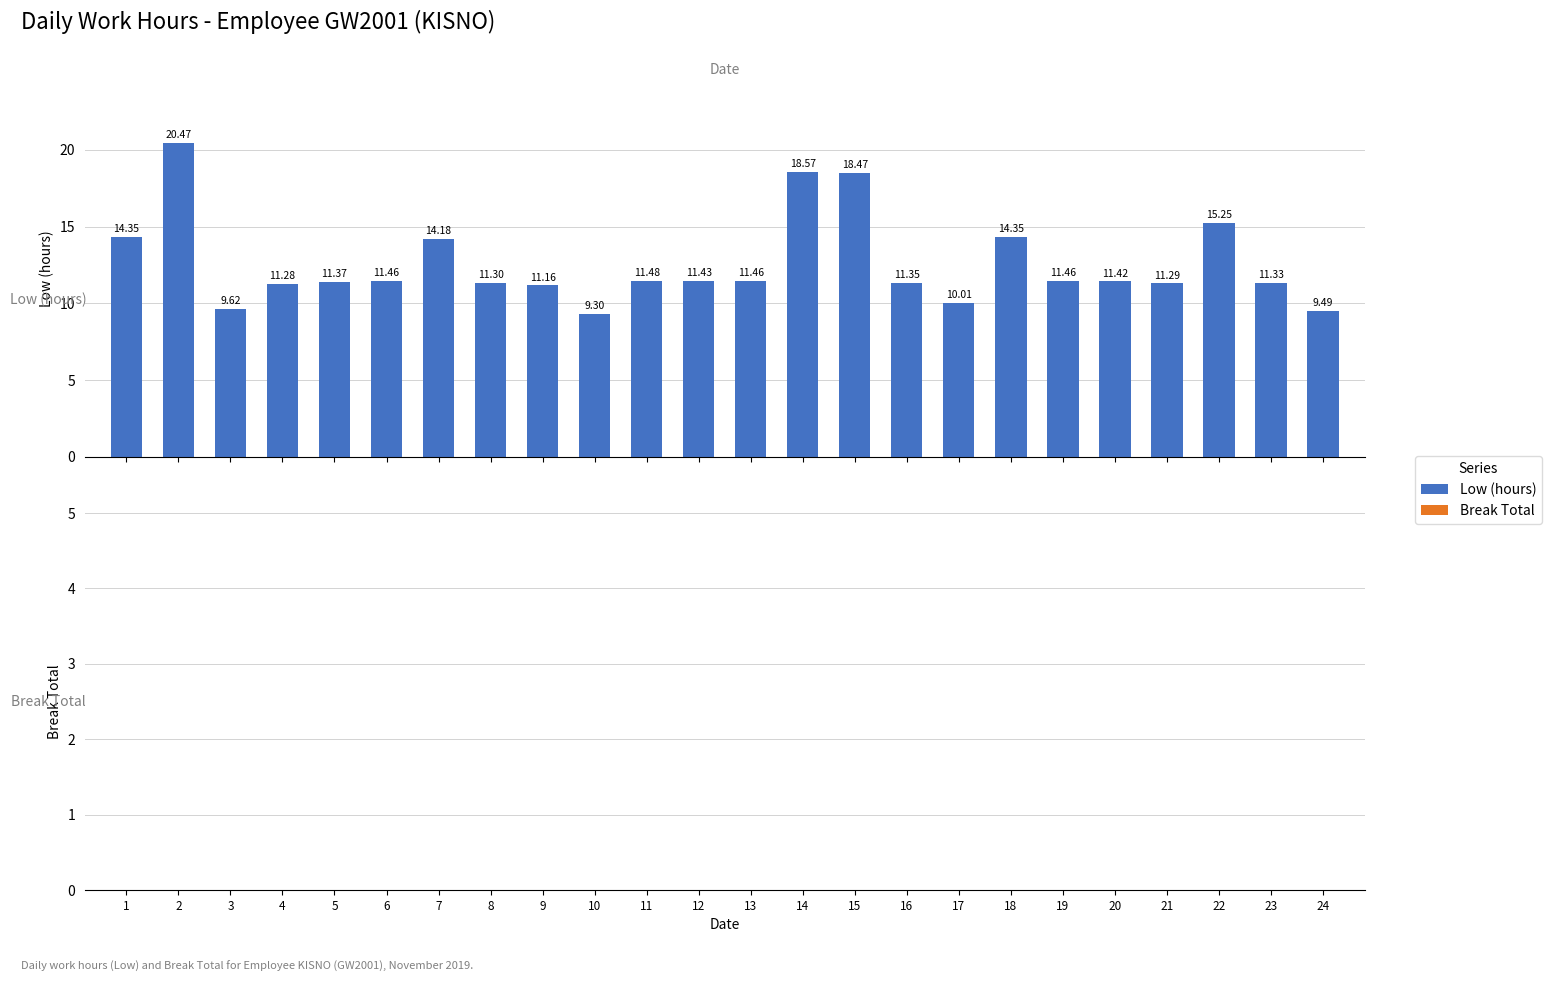

What is the difference between the second highest and second lowest values?

9.1